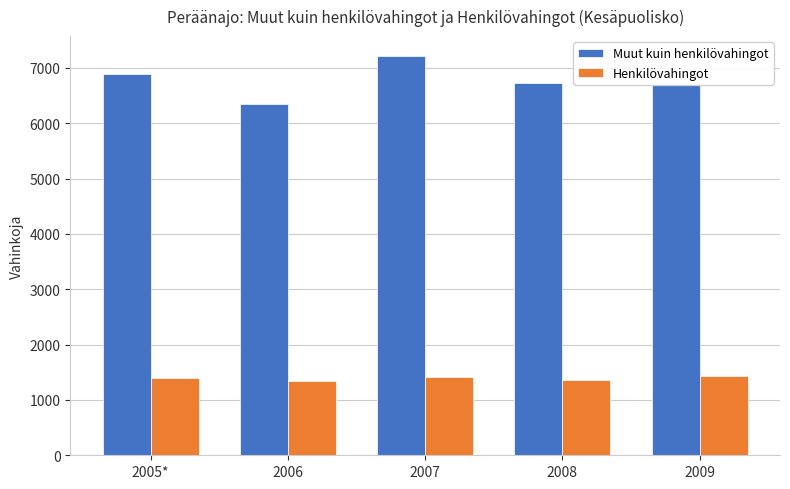

What is the label of the 1st bar from the right?

2009